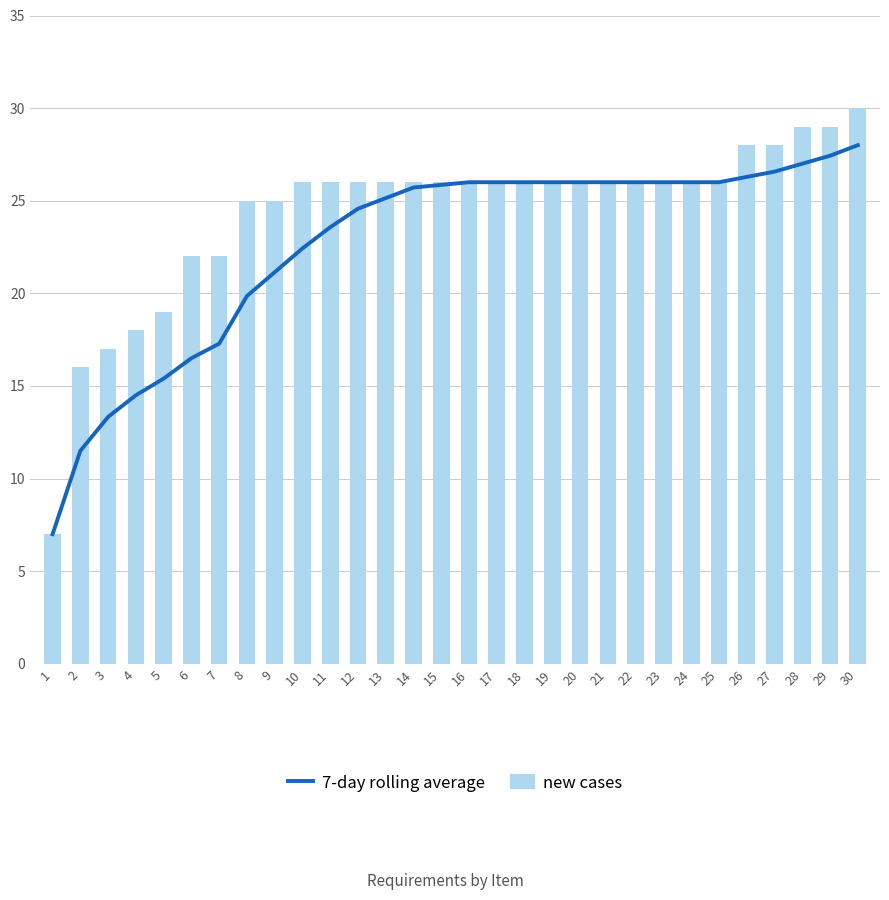

What is the difference between the maximum and minimum values in the 7-day rolling average series?

21.0